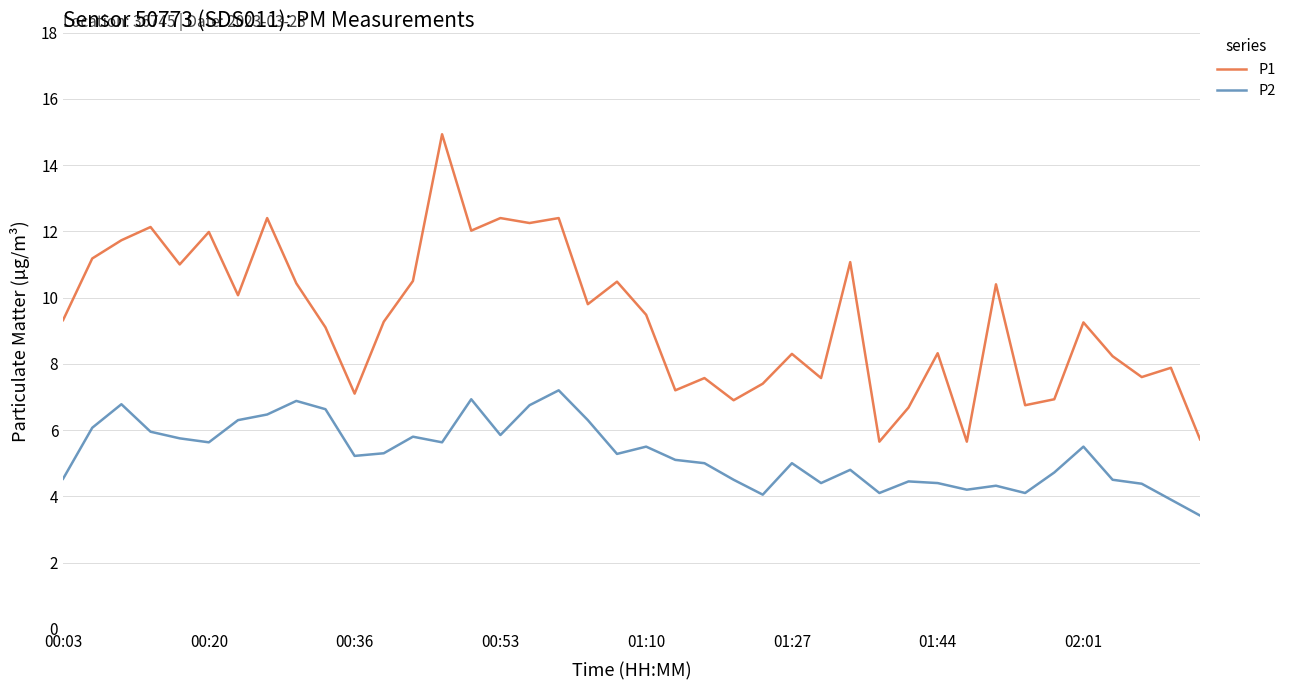

What is the difference between the maximum and minimum values in the P2 series?

3.8